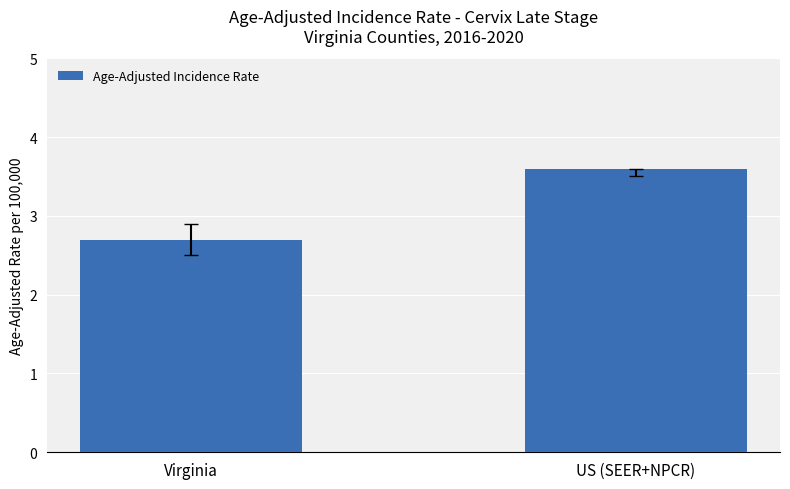

Reading right to left, what are all the values shown in this chart?

US (SEER+NPCR)=3.6	Virginia=2.7